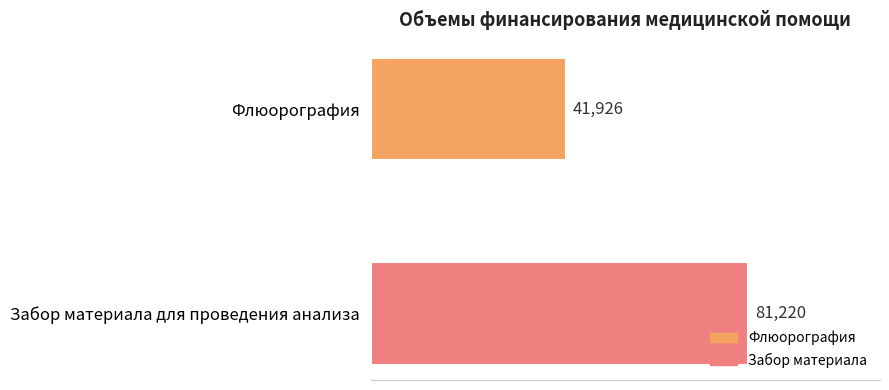

Between Флюорография and Забор материала для проведения анализа, which is larger?

Забор материала для проведения анализа